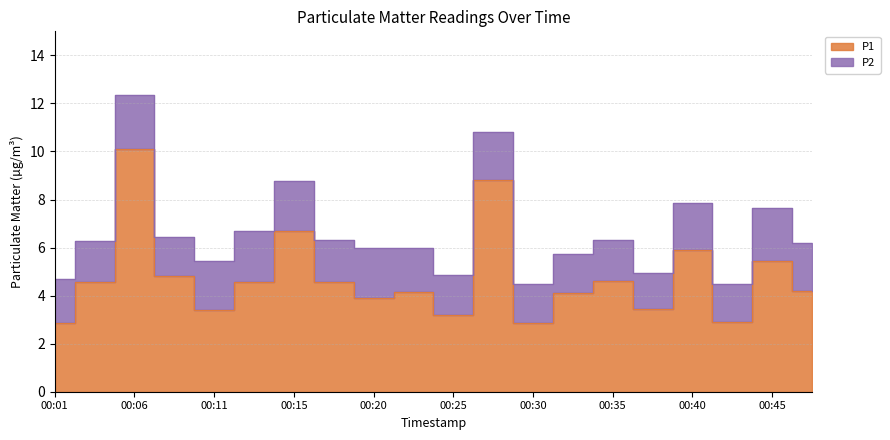

True or false: the data shows 6.8 at 00:20.

False